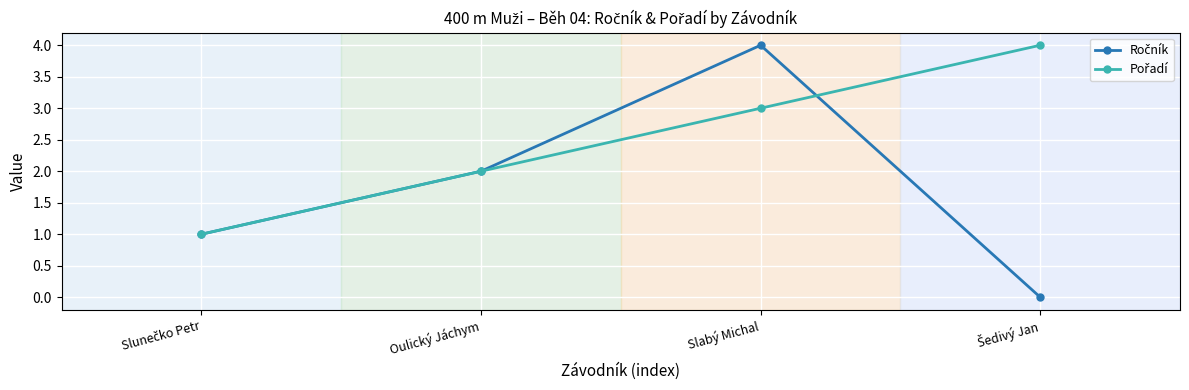

What is the total value across all series at Slabý Michal?

7